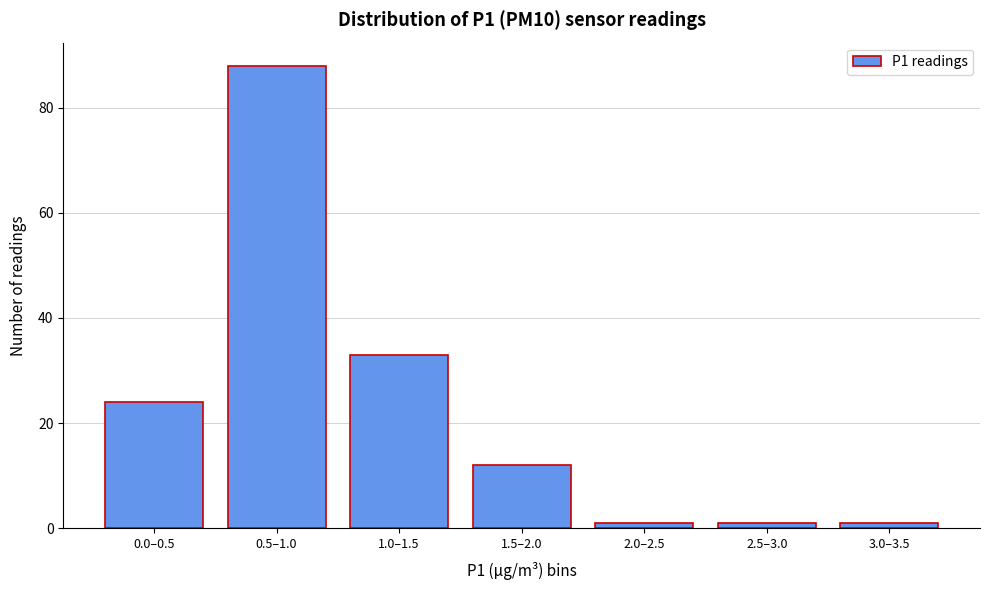

Reading left to right, what are all the values shown in this chart?

0.0–0.5=24	0.5–1.0=88	1.0–1.5=33	1.5–2.0=12	2.0–2.5=1	2.5–3.0=1	3.0–3.5=1